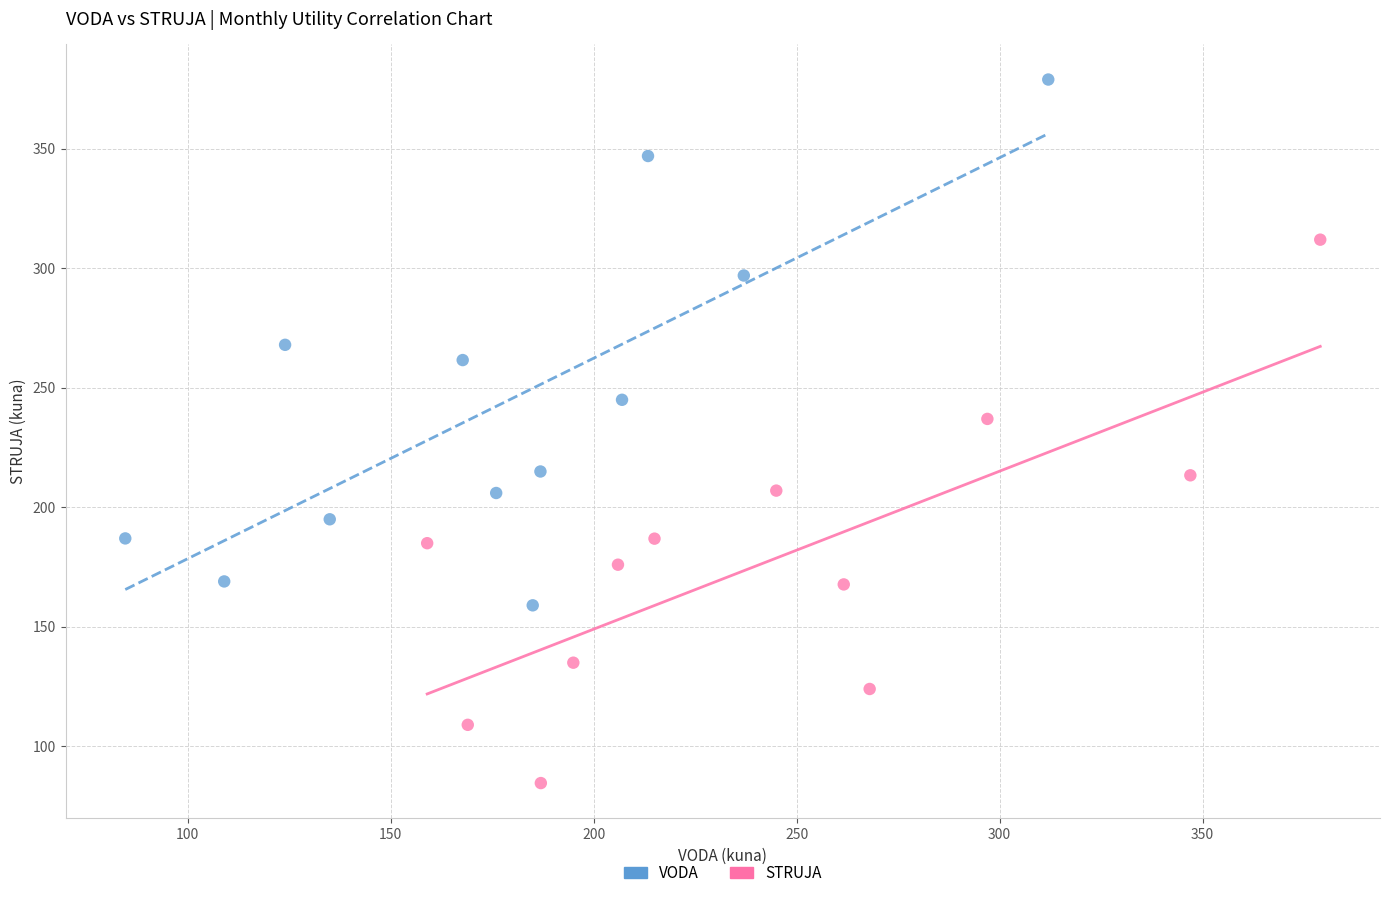

Which series reaches the maximum Y coordinate?

VODA